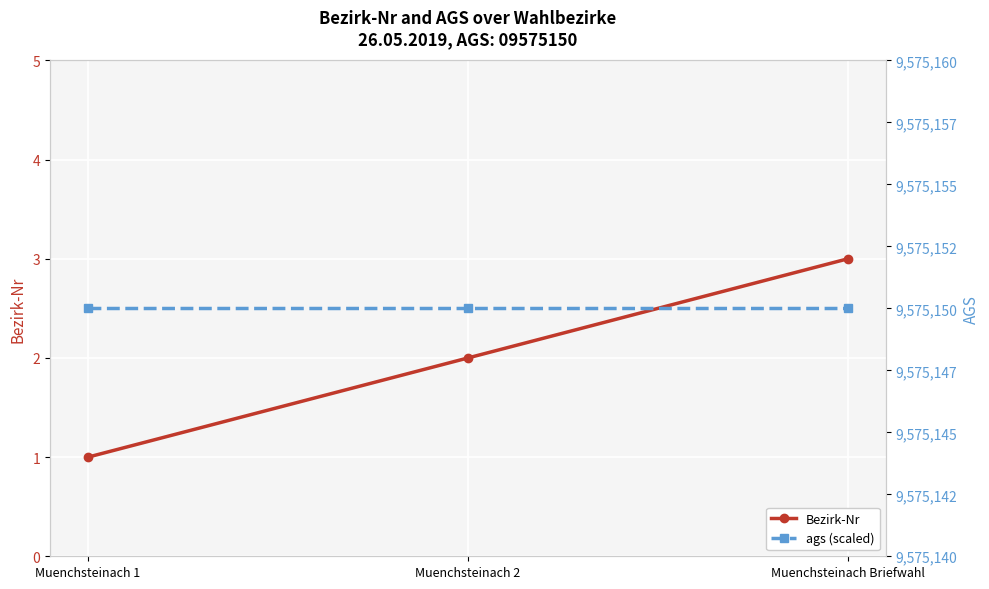

At which label is ags (scaled) closest to 9575150?

Muenchsteinach 1